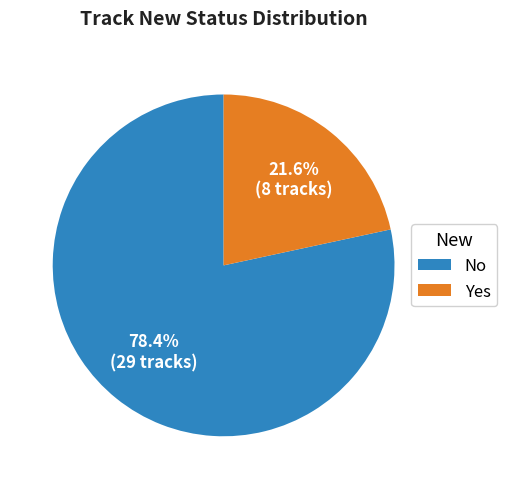

To the nearest percent, what portion does No represent?

78%